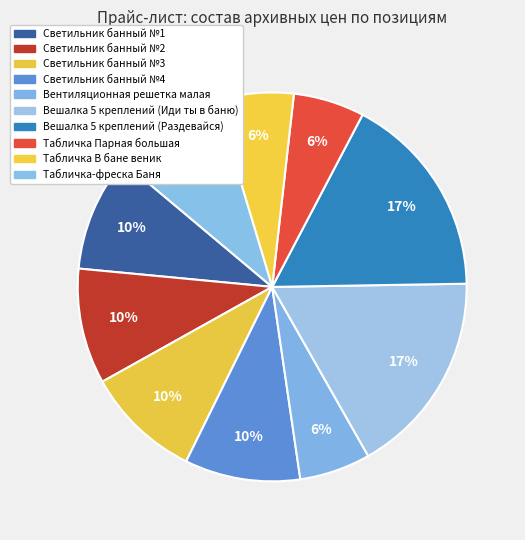

To the nearest percent, what is the average slice percentage?

10%